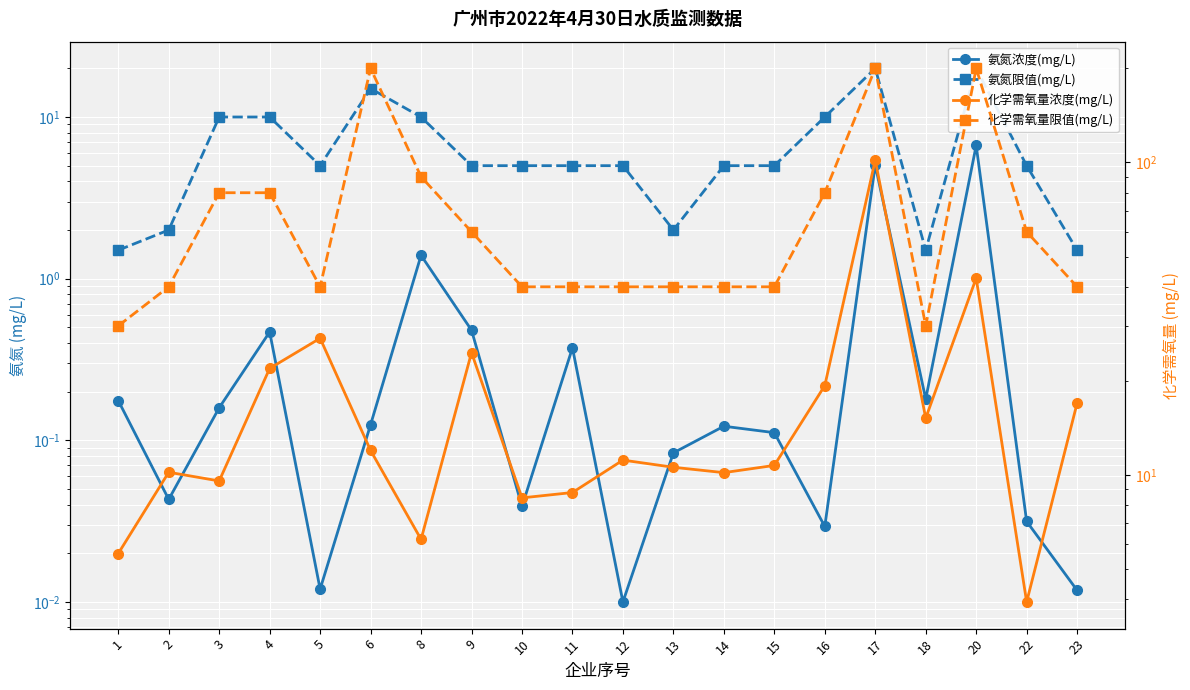

True or false: 化学需氧量限值(mg/L) and 氨氮浓度(mg/L) intersect in this chart.

False